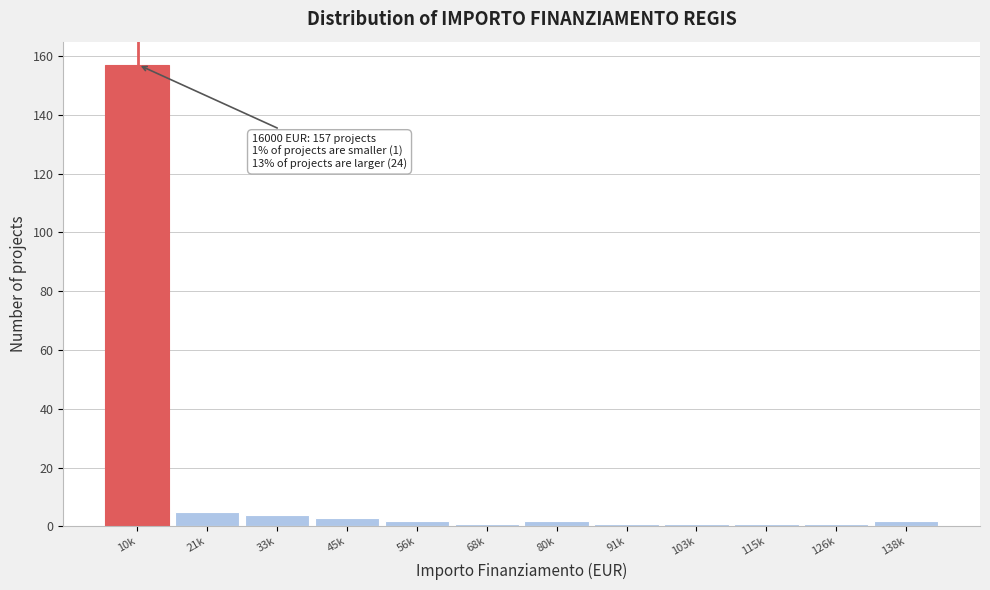

Reading right to left, transcribe all the data shown in this chart.

138k=2	126k=1	115k=1	103k=1	91k=1	80k=2	68k=1	56k=2	45k=3	33k=4	21k=5	10k=157